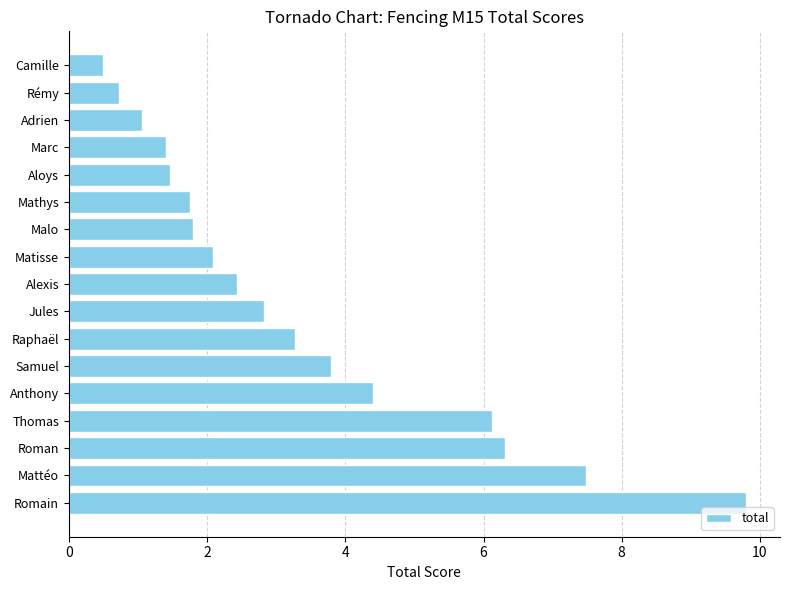

What is the change in value from Raphaël to Adrien?

-2.2